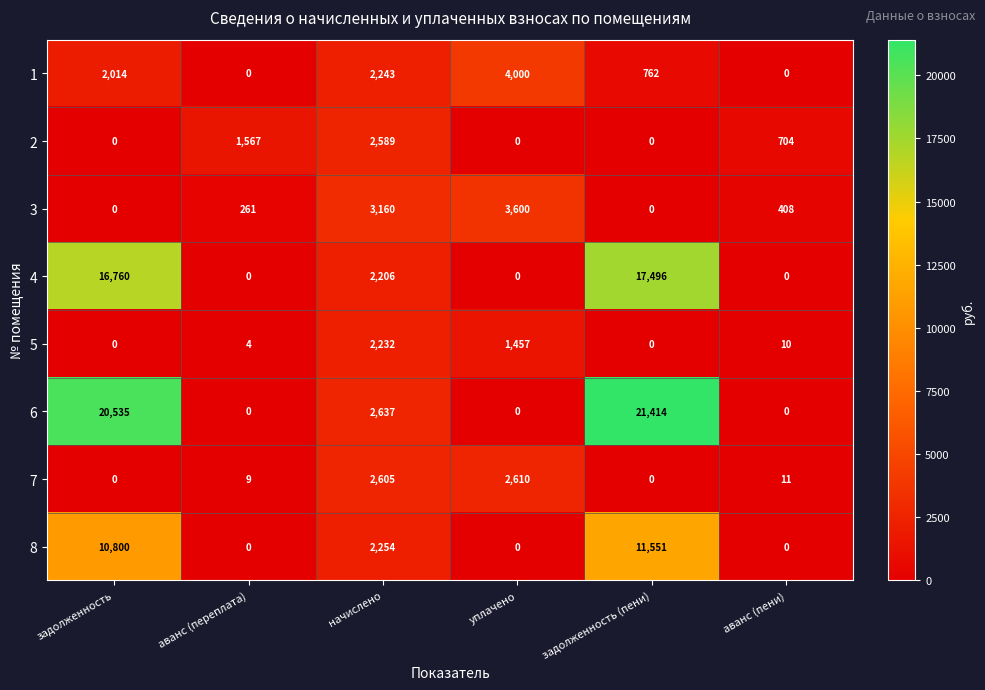

Which series changed the most between аванс (переплата) and задолженность (пени)?

6